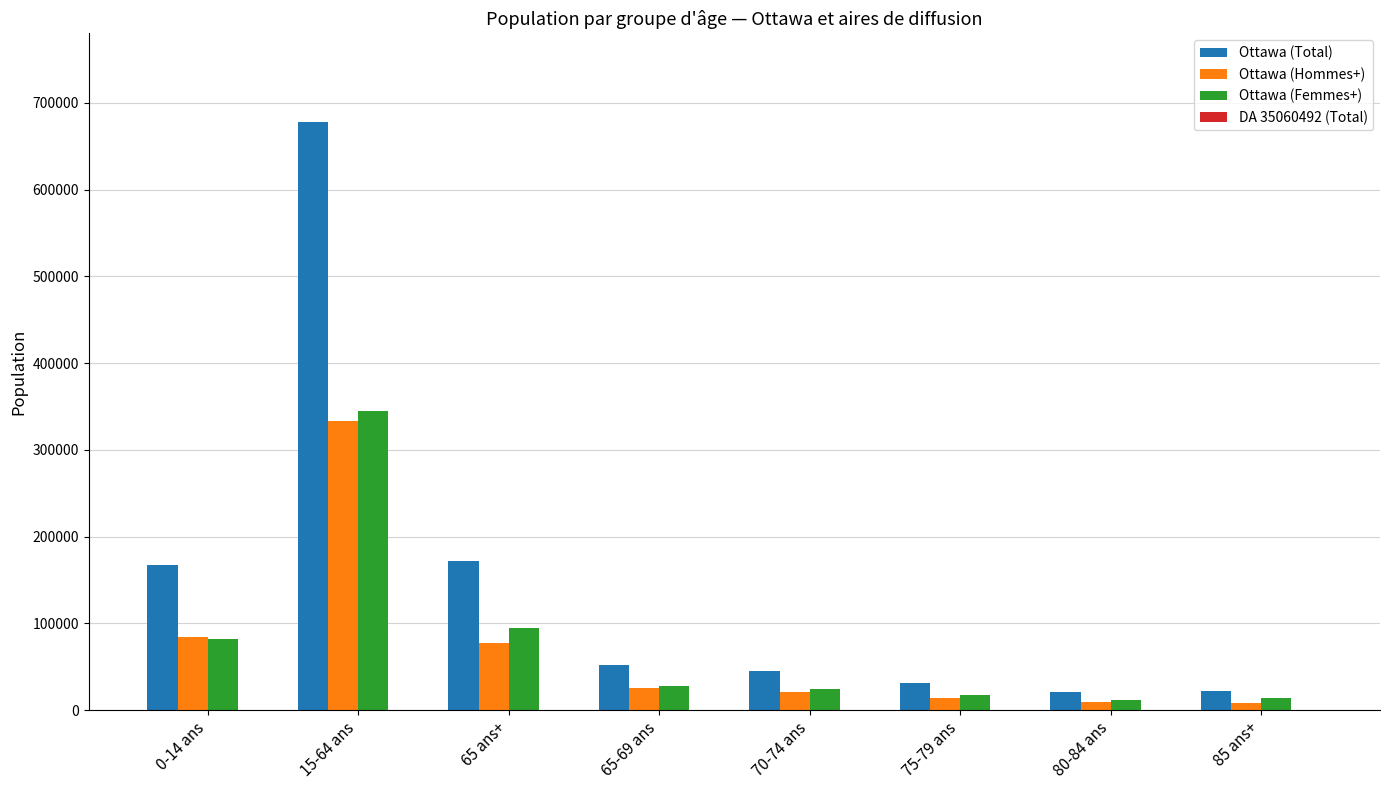

What is the sum of all Ottawa (Femmes+) values?

615865